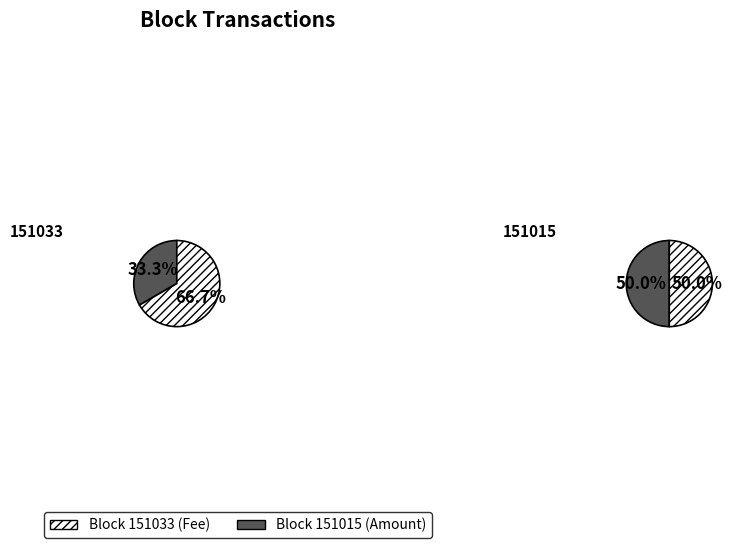

What is the smallest slice in the pie chart?

151033